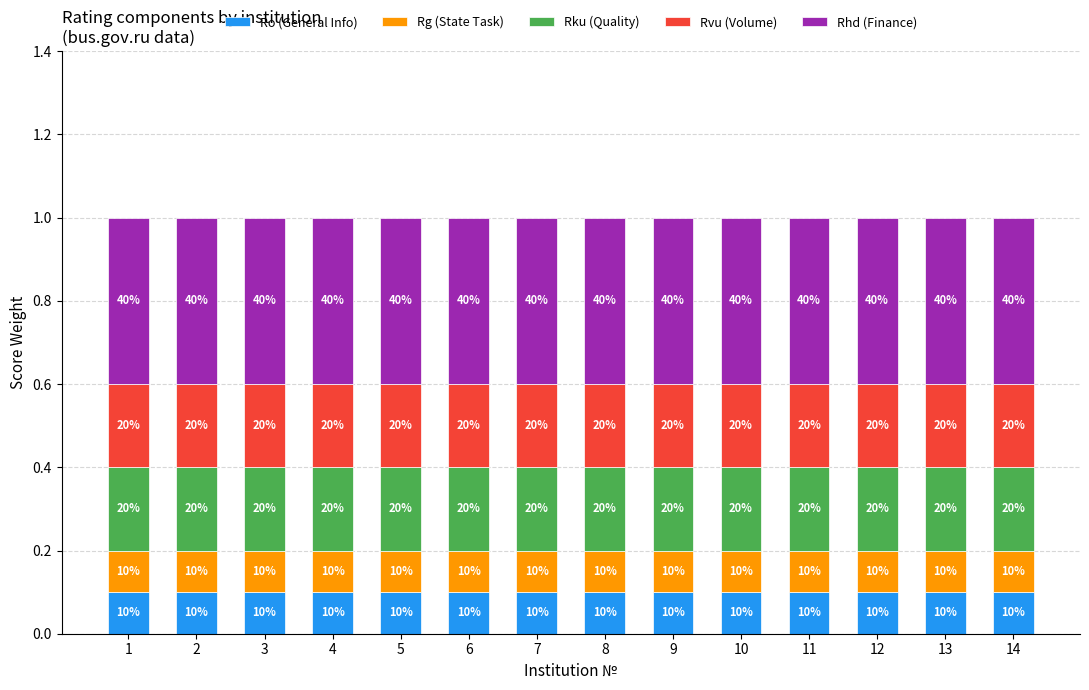

Does the chart contain any negative values?

No